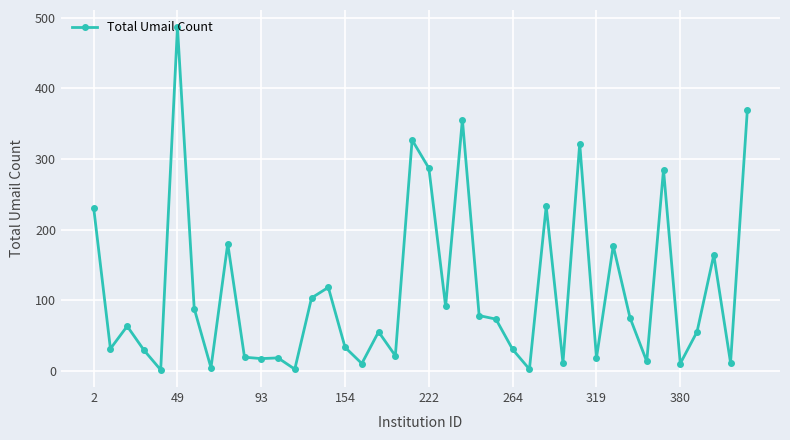

Does the chart display data point markers on the line(s)?

Yes